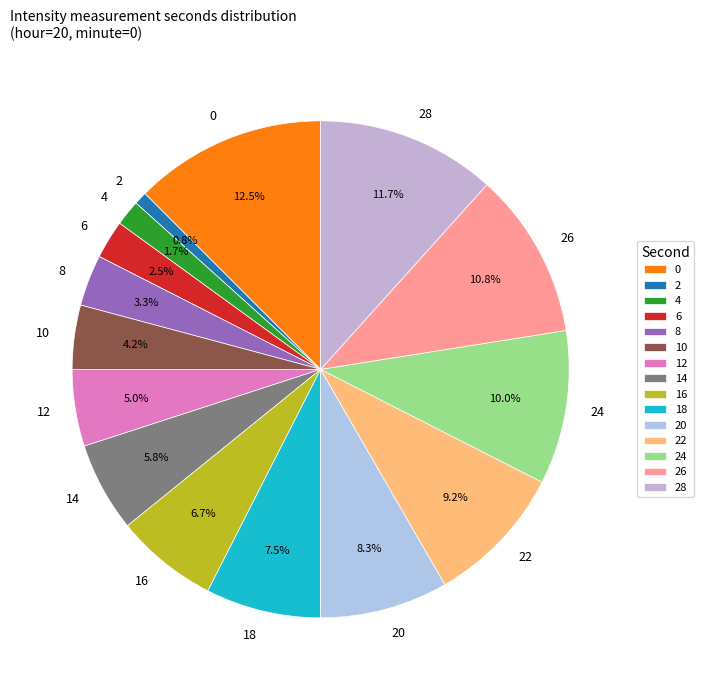

The 0 slice represents 22% of the pie. True or false?

False